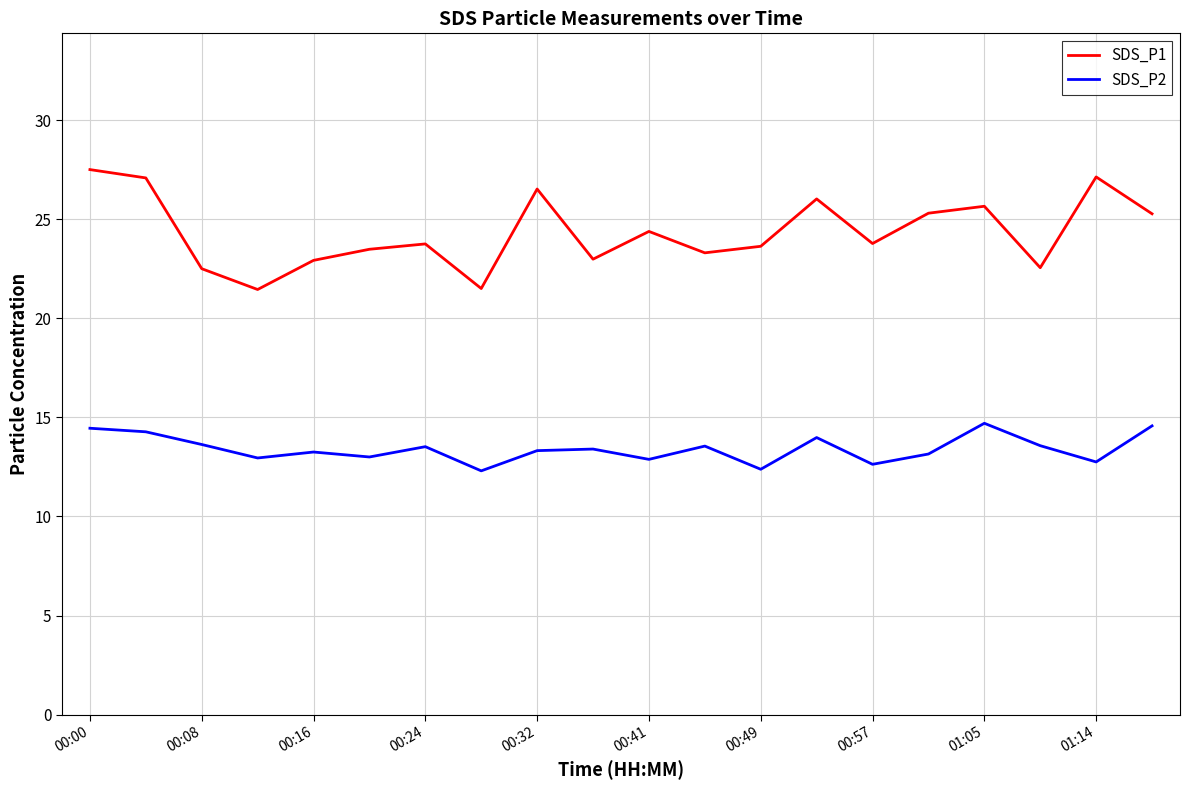

True or false: SDS_P1 and SDS_P2 cross at least once.

False